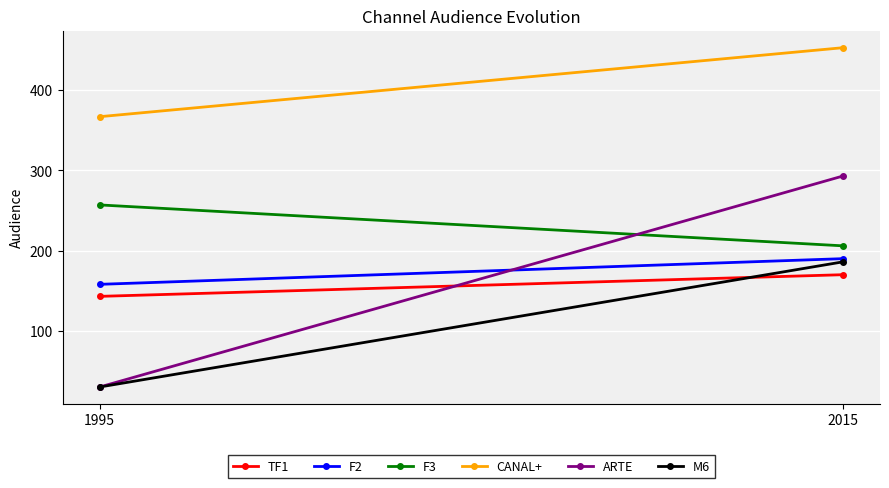

What are all the series names shown in the legend?

TF1, F2, F3, CANAL+, ARTE, M6